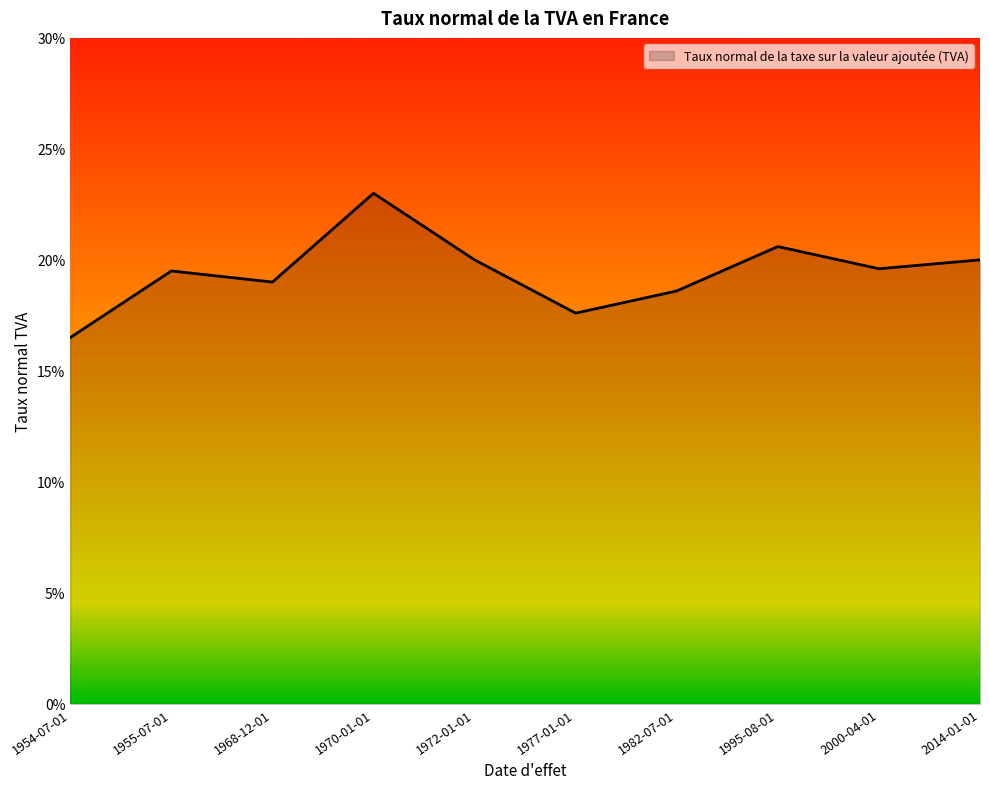

True or false: the data shows 0.2 at 2014-01-01.

True